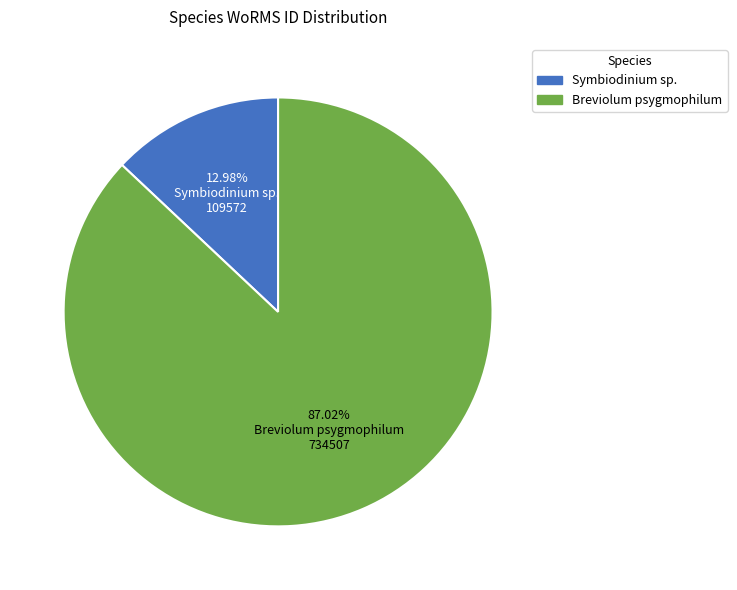

What is the majority slice?

Breviolum psygmophilum